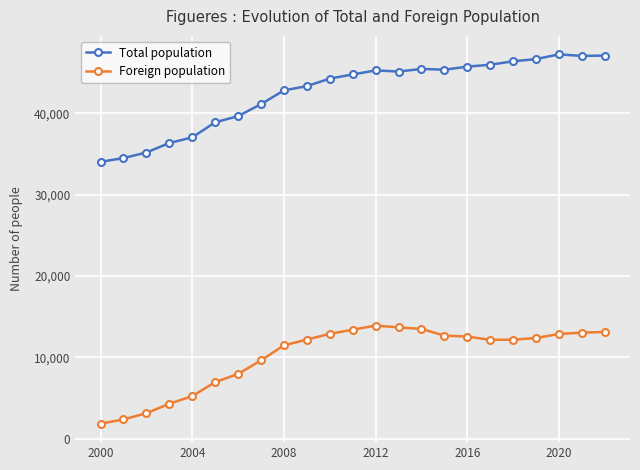

What is the difference between the second highest and second lowest values in the Foreign population series?

11315